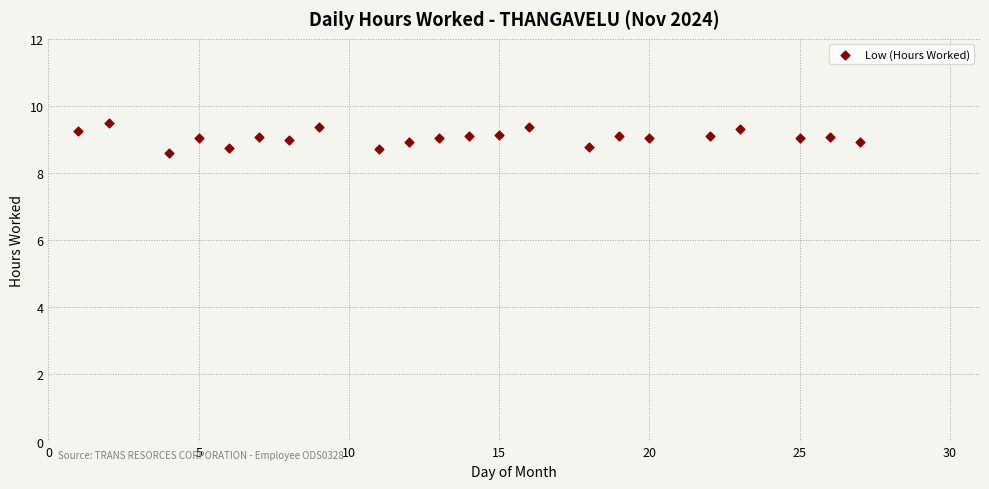

What is the range of Y values (max minus min)?

0.9